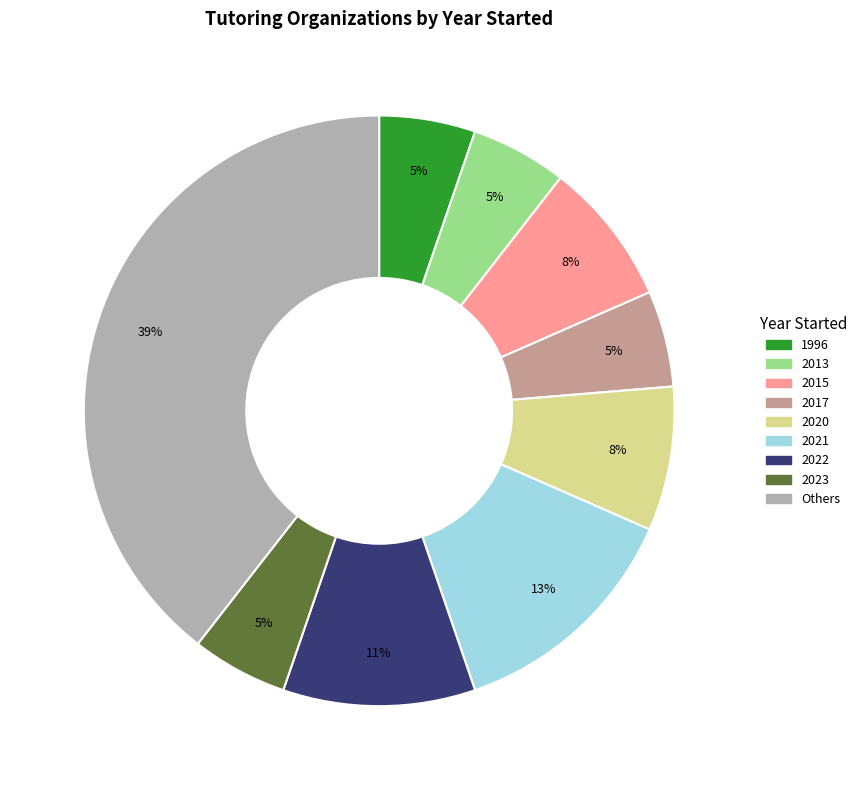

How many slices are in this pie chart?

9